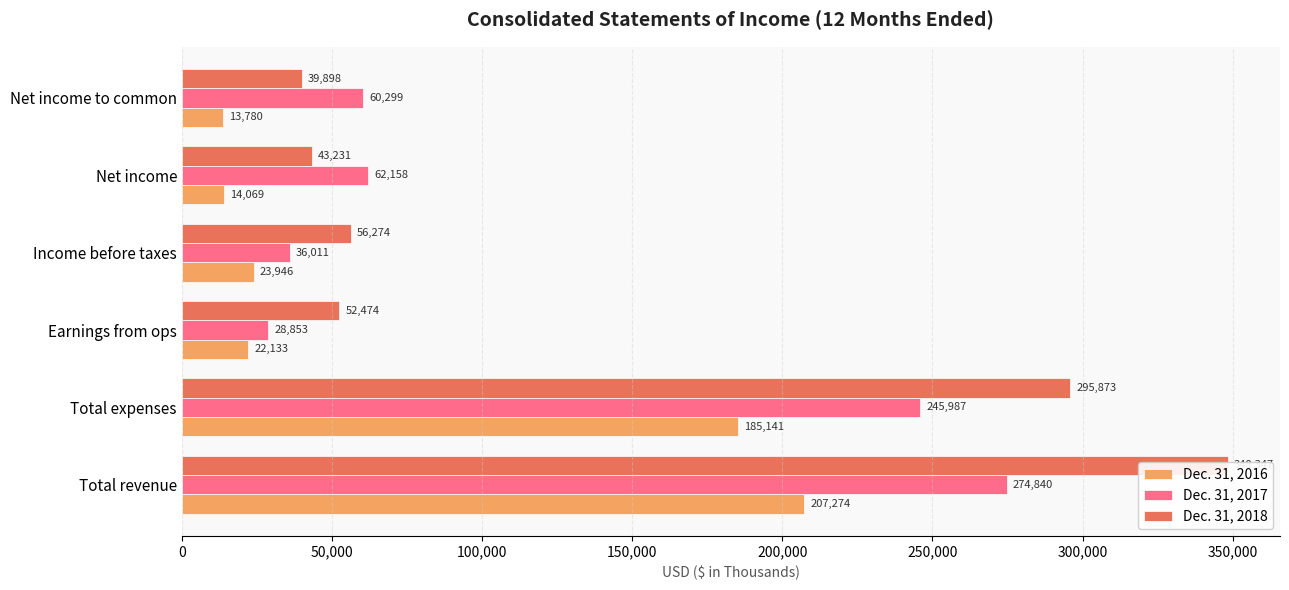

True or false: Dec. 31, 2017 has a value of 96414 at Net income to common.

False